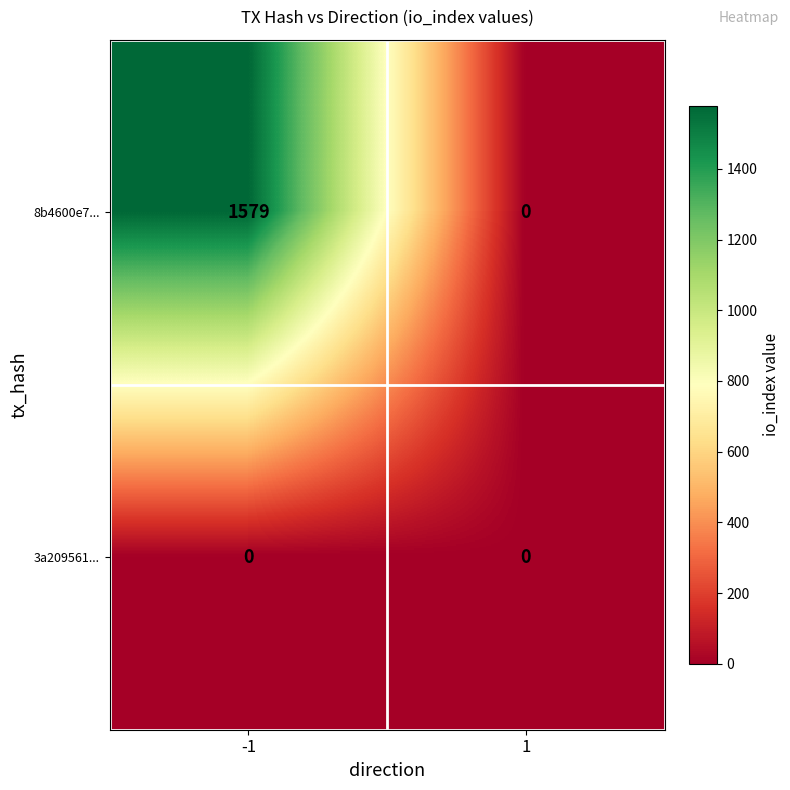

Reading left to right, transcribe all the data shown in this chart.

8b4600e7...: -1=1579	1=0
3a209561...: -1=0	1=0